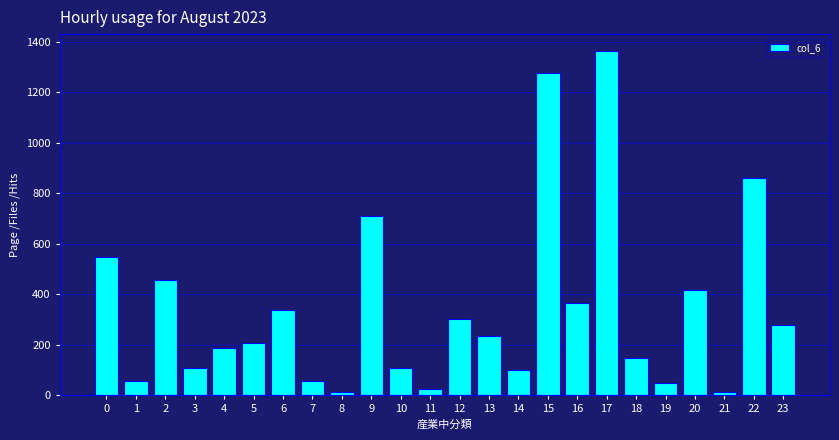

Is it true that the value at 13 is 234?

True